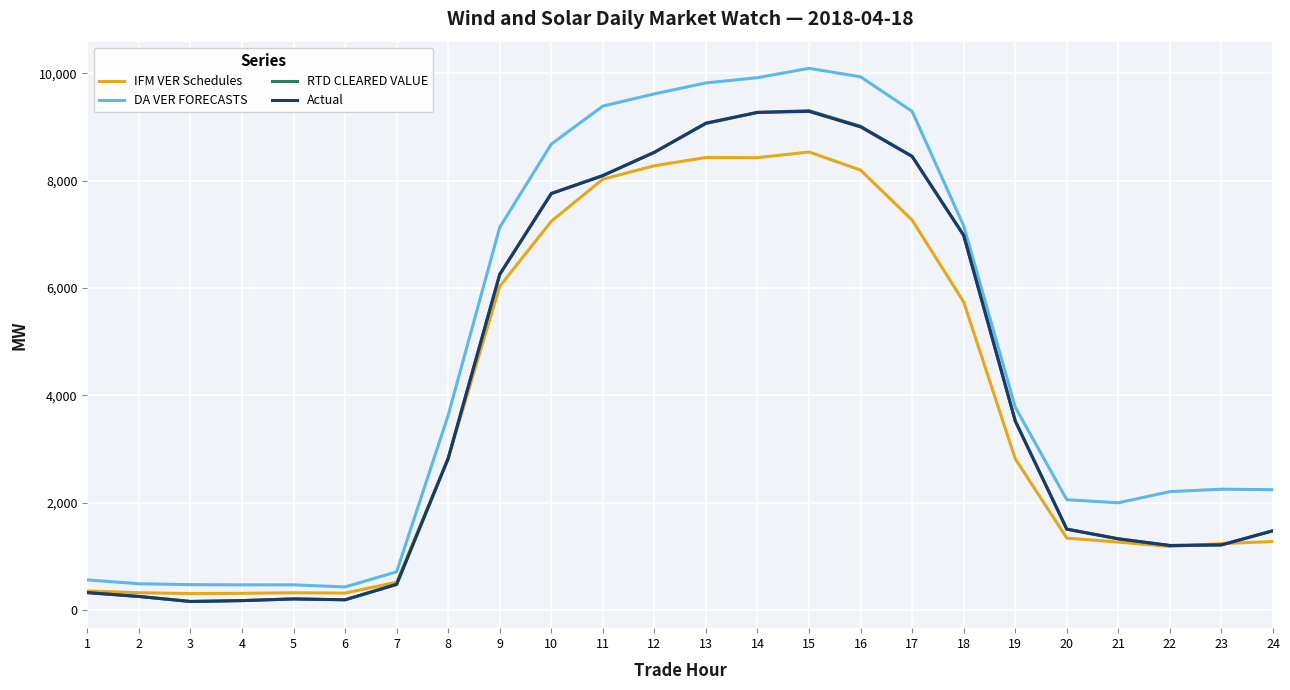

How many categories are shown in the chart?

24